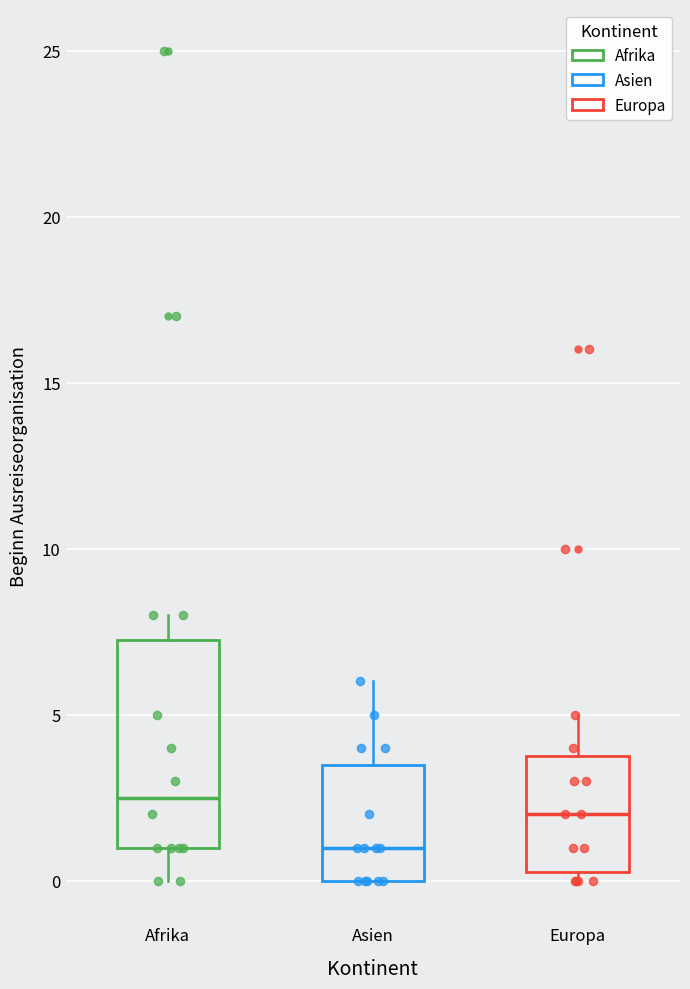

Reading left to right, transcribe this box plot: for each box, give where its median line is, the range the box spans, and where its two whiskers end, as read against the y-axis. The values are not printed on the chart, so give them approximately, as read against the axis.

Afrika: median 2.5, box 1.0 to 7.5, whiskers 0.0 to 8.0
Asien: median 1.0, box 0.0 to 3.5, whiskers 0.0 to 6.0
Europa: median 2.0, box 0.5 to 4.0, whiskers 0.0 to 5.0